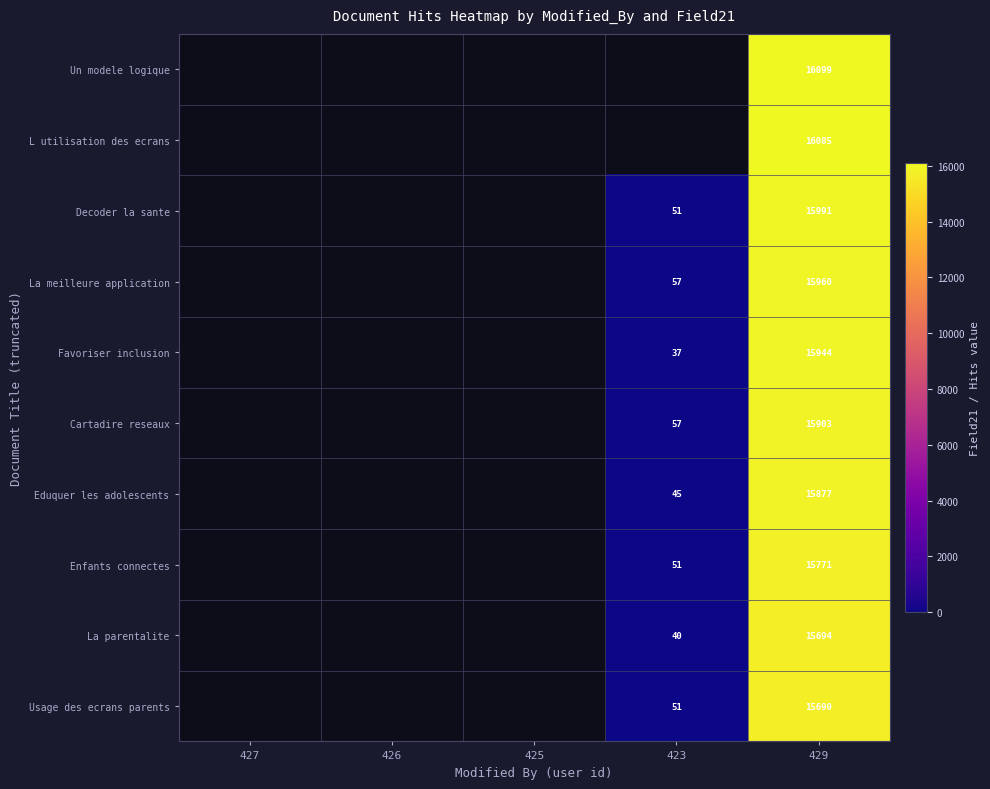

At 429, list the series in order from smallest to largest.

Usage des ecrans parents, La parentalite, Enfants connectes, Eduquer les adolescents, Cartadire reseaux, Favoriser inclusion, La meilleure application, Decoder la sante, L utilisation des ecrans, Un modele logique